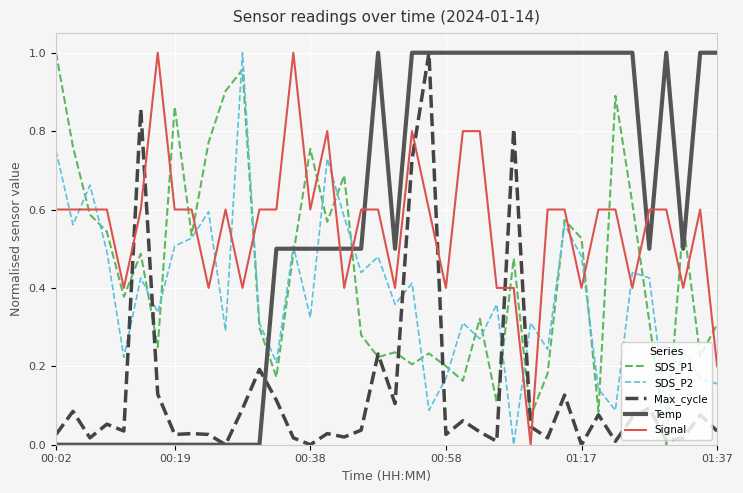

After their last crossing, which series has the higher values: Temp or SDS_P1?

Temp